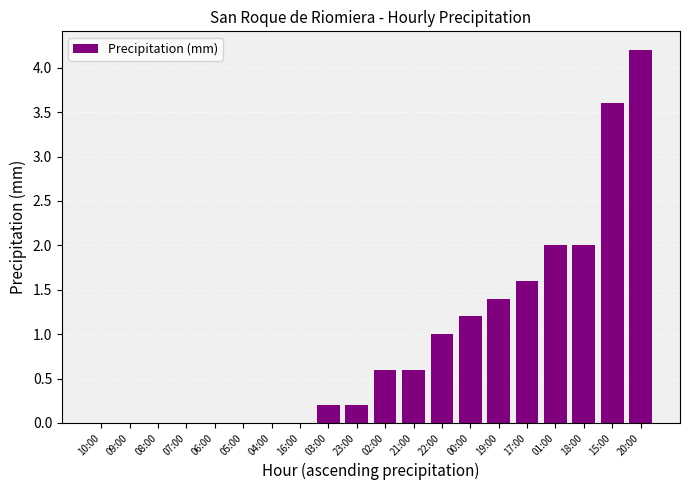

Reading left to right, extract all data points from this chart.

0.0	0.0	0.0	0.0	0.0	0.0	0.0	0.0	0.2	0.2	0.6	0.6	1.0	1.2	1.4	1.6	2.0	2.0	3.6	4.2